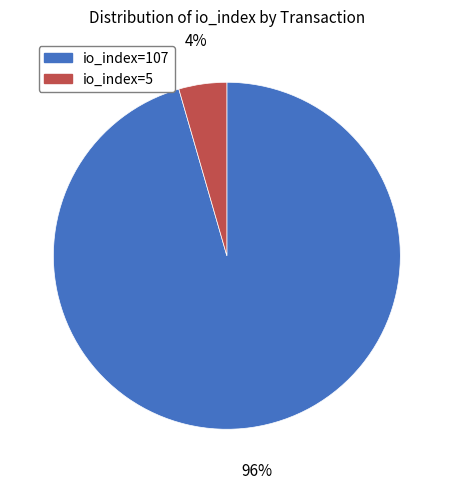

The io_index=5 slice represents 4% of the pie. True or false?

True